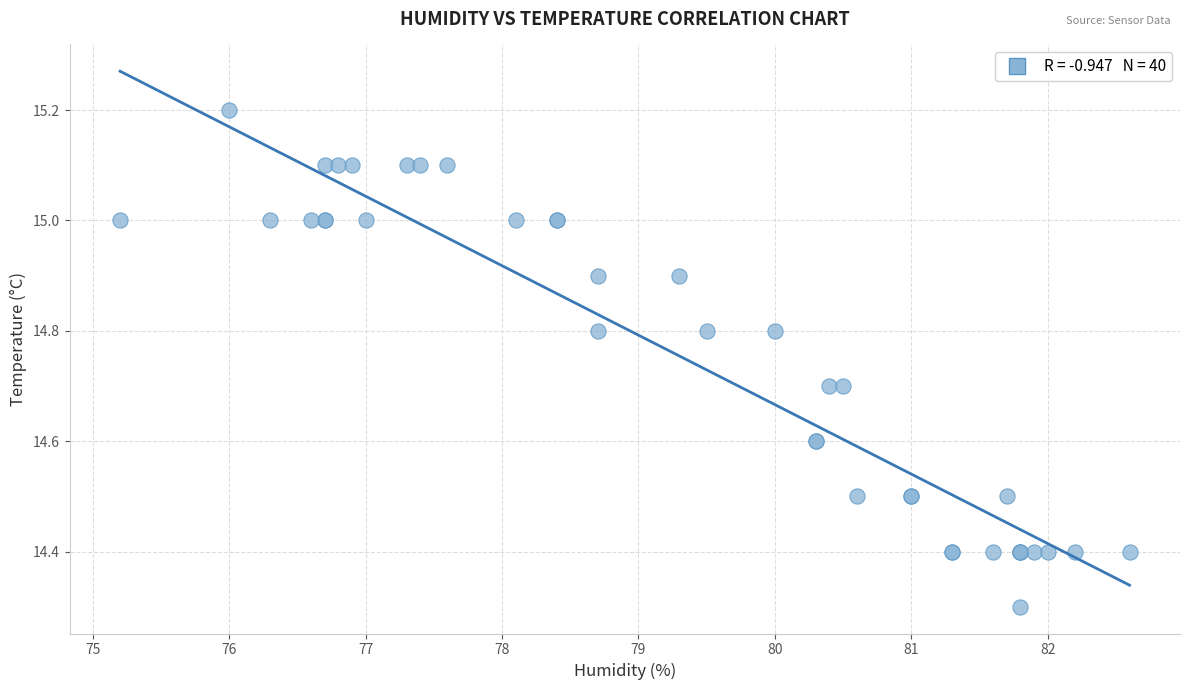

What Y value in the scatter plot is closest to 14?

14.3